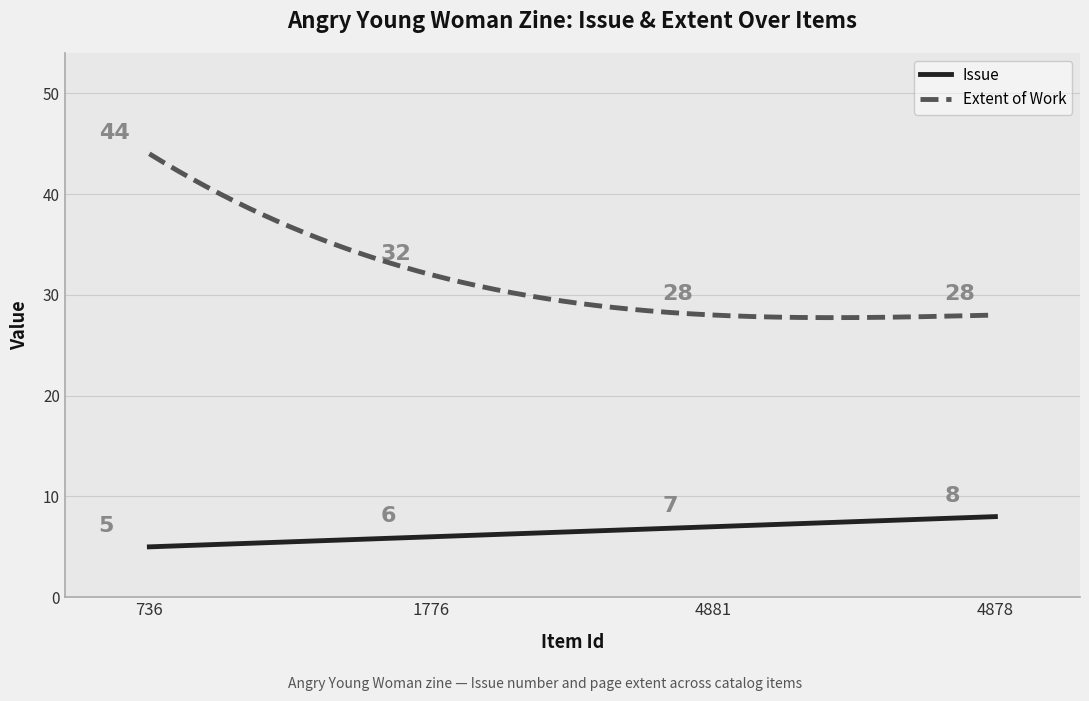

Which series has the largest total across all categories?

Extent of Work